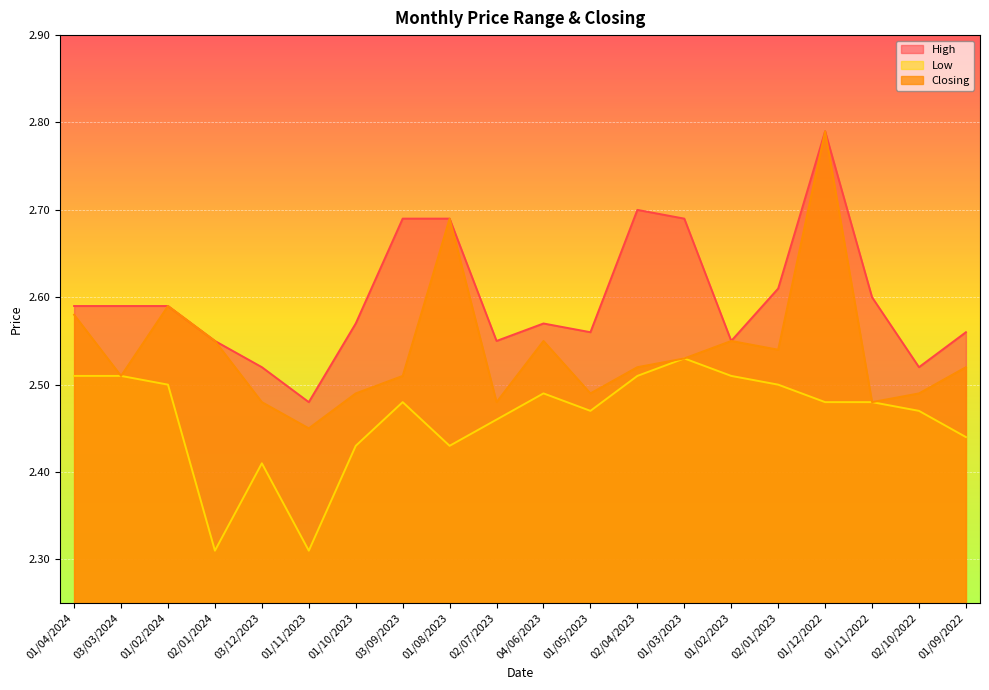

What value does the Low series have at 01/11/2023?

2.3